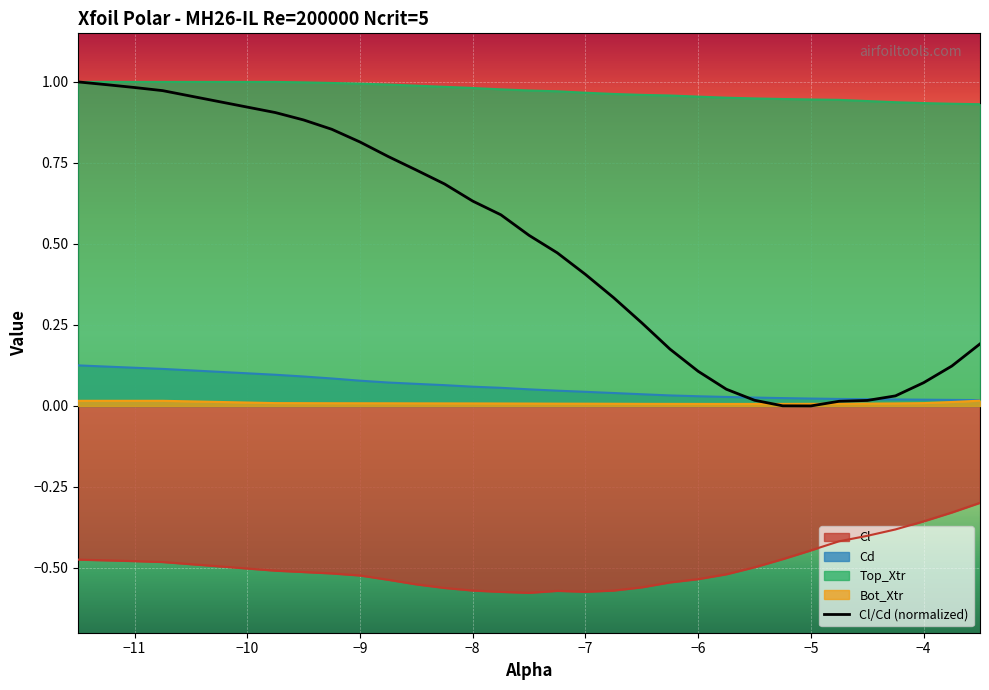

What are all the series names shown in the legend?

Cl, Cd, Top_Xtr, Bot_Xtr, Cl/Cd (normalized)